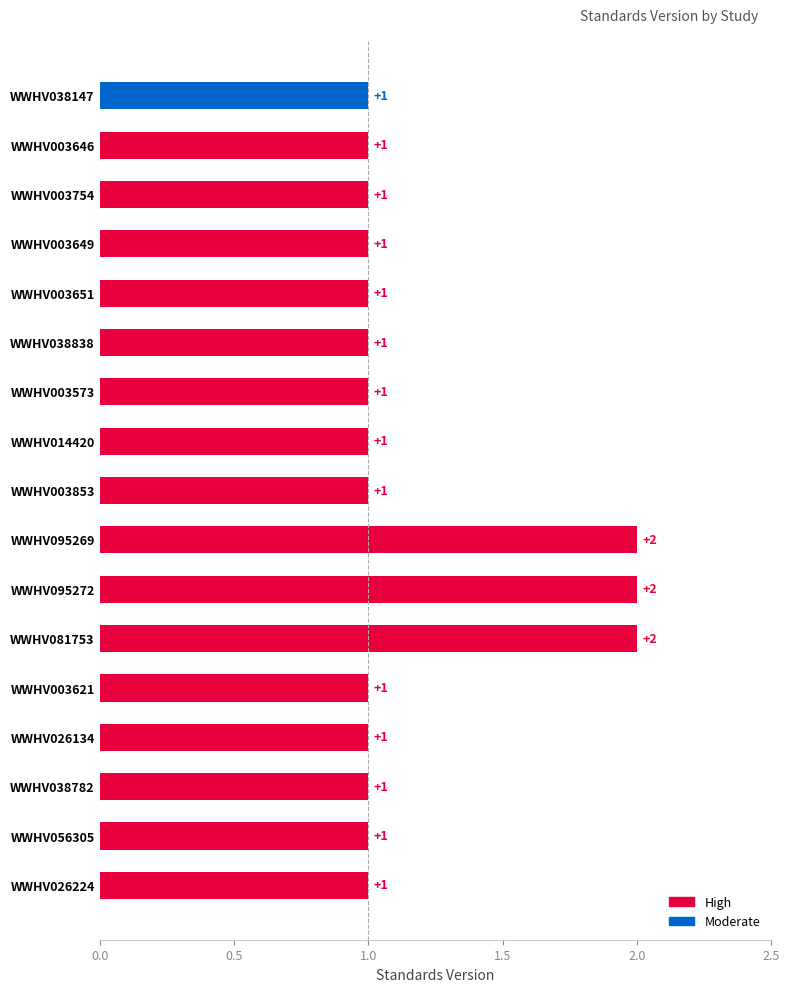

What is the ratio of the value at WWHV026224 to the value at WWHV003649?

1.0